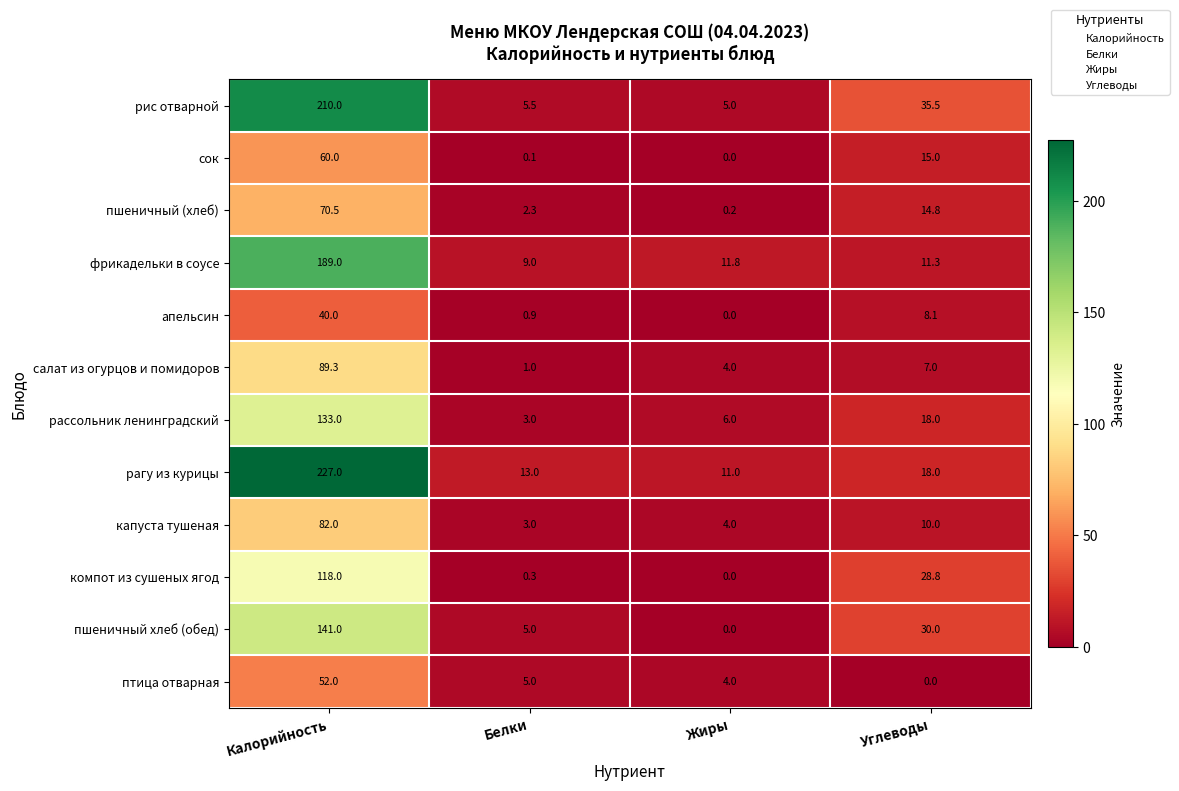

What is the approximate value of компот из сушеных ягод at Калорийность?

118.0